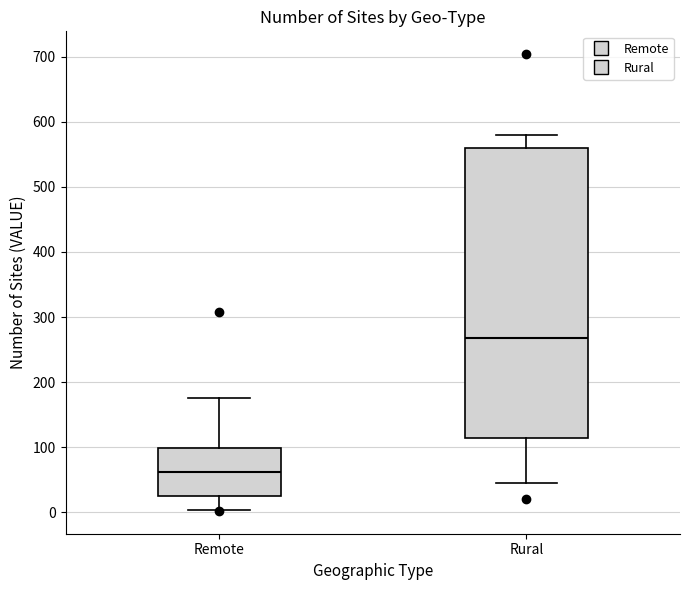

Which box is the tallest, from its lower edge to its upper edge?

Rural